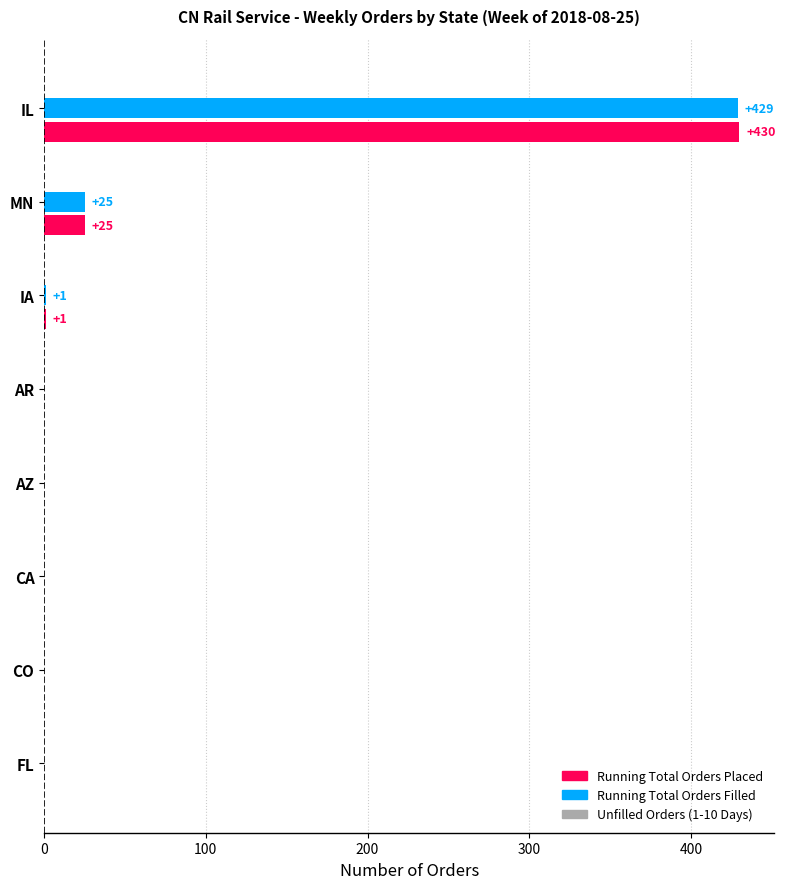

Where is Running Total Orders Placed nearest to the value 215?

MN